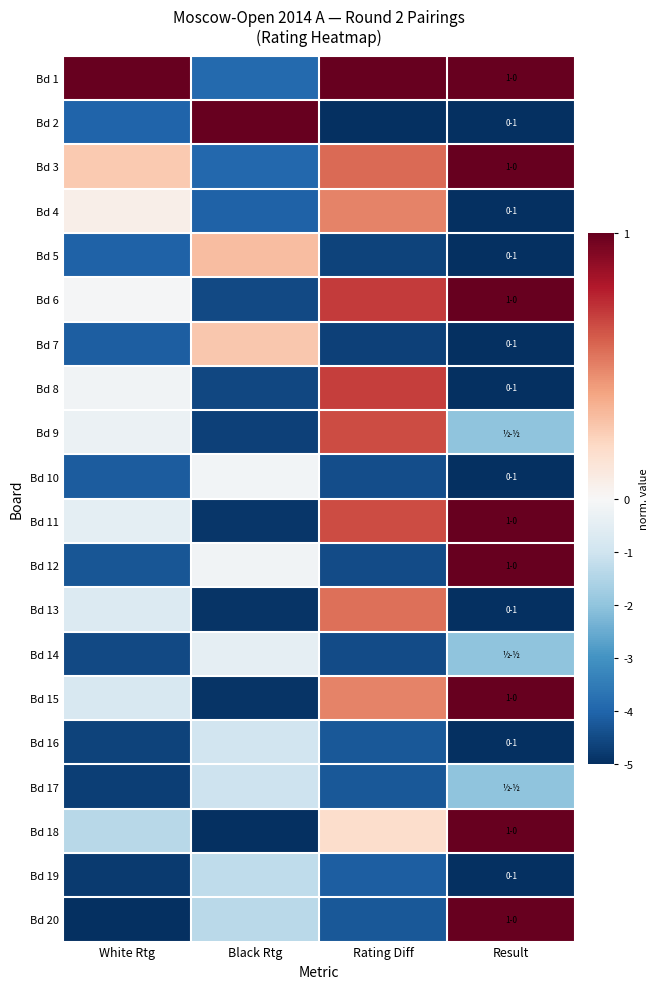

Reading left to right, what are all the values shown in this chart?

Bd 1: White Rtg=1.0	Black Rtg=-3.9	Rating Diff=1.0	Result=1.0
Bd 2: White Rtg=-4.0	Black Rtg=1.0	Rating Diff=-5.0	Result=-5.0
Bd 3: White Rtg=0.3	Black Rtg=-3.9	Rating Diff=0.6	Result=1.0
Bd 4: White Rtg=0.1	Black Rtg=-4.0	Rating Diff=0.5	Result=-5.0
Bd 5: White Rtg=-4.1	Black Rtg=0.3	Rating Diff=-4.6	Result=-5.0
Bd 6: White Rtg=-0.1	Black Rtg=-4.5	Rating Diff=0.7	Result=1.0
Bd 7: White Rtg=-4.1	Black Rtg=0.3	Rating Diff=-4.7	Result=-5.0
Bd 8: White Rtg=-0.2	Black Rtg=-4.6	Rating Diff=0.7	Result=-5.0
Bd 9: White Rtg=-0.3	Black Rtg=-4.7	Rating Diff=0.7	Result=-2.0
Bd 10: White Rtg=-4.2	Black Rtg=-0.1	Rating Diff=-4.4	Result=-5.0
Bd 11: White Rtg=-0.5	Black Rtg=-4.9	Rating Diff=0.7	Result=1.0
Bd 12: White Rtg=-4.3	Black Rtg=-0.2	Rating Diff=-4.5	Result=1.0
Bd 13: White Rtg=-0.7	Black Rtg=-4.9	Rating Diff=0.6	Result=-5.0
Bd 14: White Rtg=-4.5	Black Rtg=-0.4	Rating Diff=-4.5	Result=-2.0
Bd 15: White Rtg=-0.8	Black Rtg=-4.9	Rating Diff=0.5	Result=1.0
Bd 16: White Rtg=-4.6	Black Rtg=-0.9	Rating Diff=-4.2	Result=-5.0
Bd 17: White Rtg=-4.7	Black Rtg=-1.0	Rating Diff=-4.2	Result=-2.0
Bd 18: White Rtg=-1.4	Black Rtg=-5.0	Rating Diff=0.2	Result=1.0
Bd 19: White Rtg=-4.8	Black Rtg=-1.3	Rating Diff=-4.1	Result=-5.0
Bd 20: White Rtg=-5.0	Black Rtg=-1.4	Rating Diff=-4.2	Result=1.0